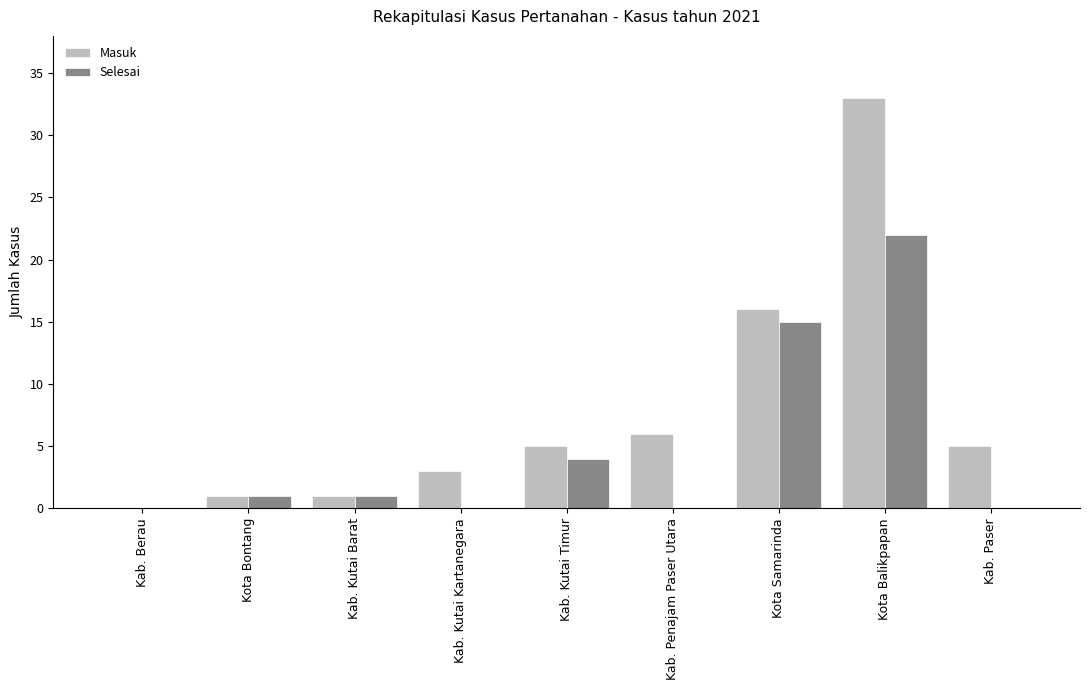

What is the maximum value for Selesai?

22